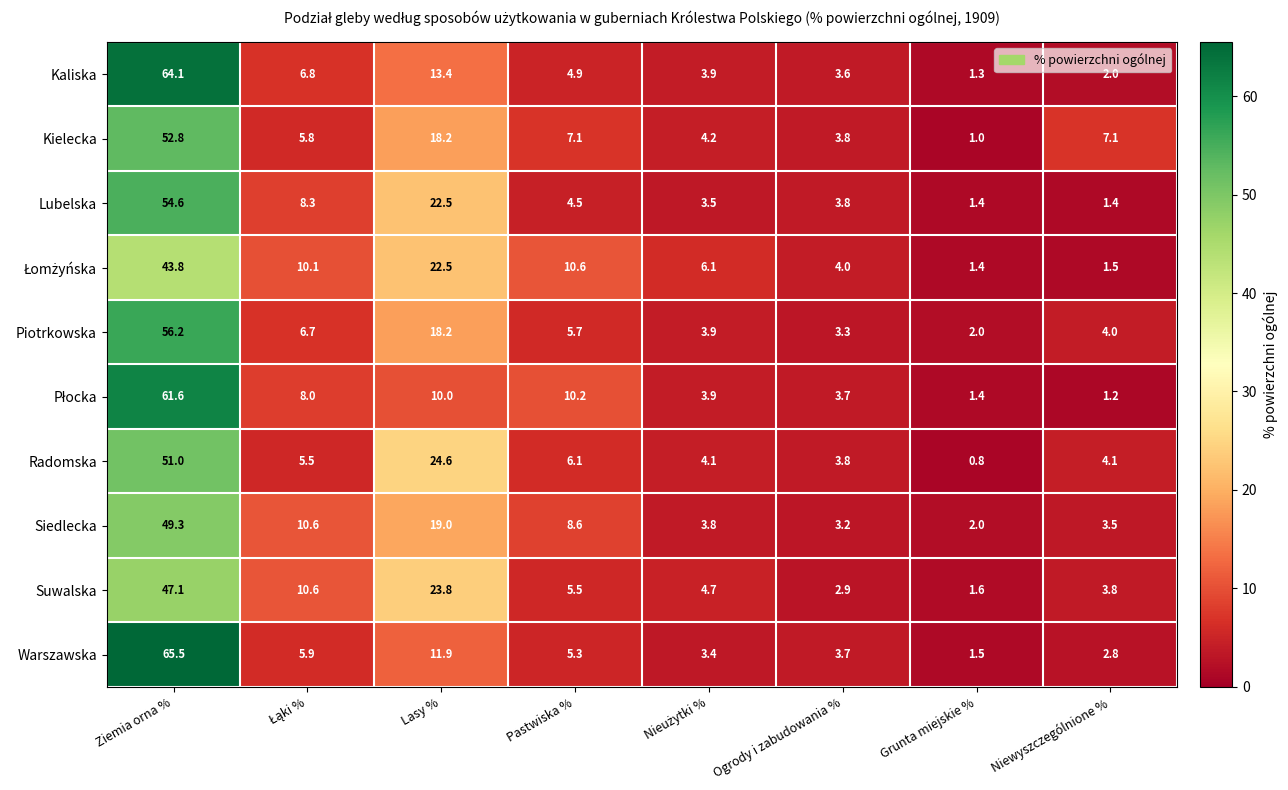

What is the average value of the Kielecka series?

12.5